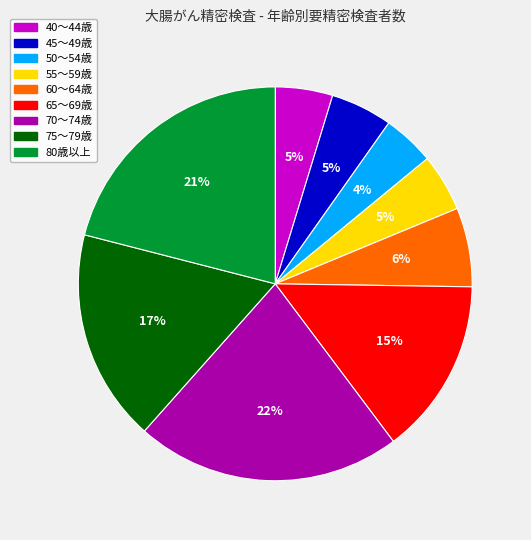

Which category has the biggest portion of the pie?

70～74歳